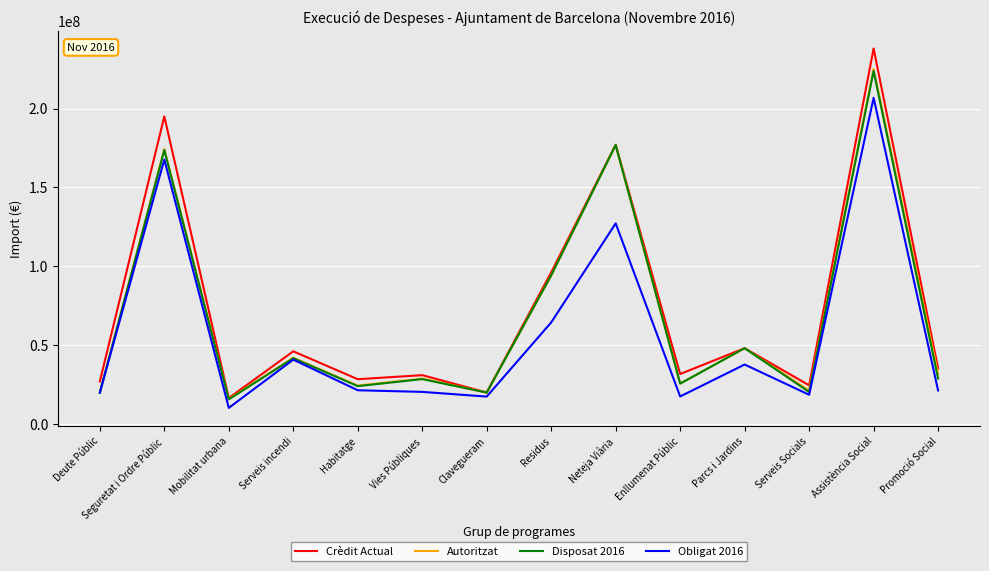

What is the minimum value shown in the chart?

10035858.3